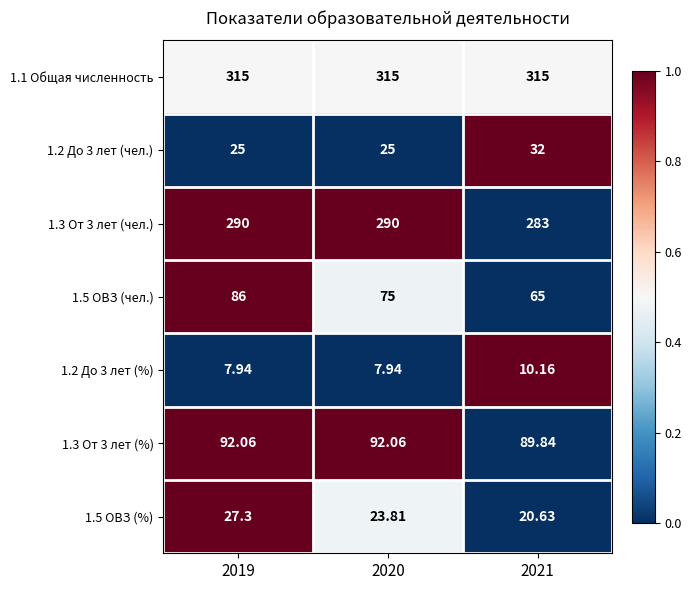

Is the value of 1.5 ОВЗ (чел.) at 2020 greater than the value of 1.2 До 3 лет (%) at 2020?

Yes